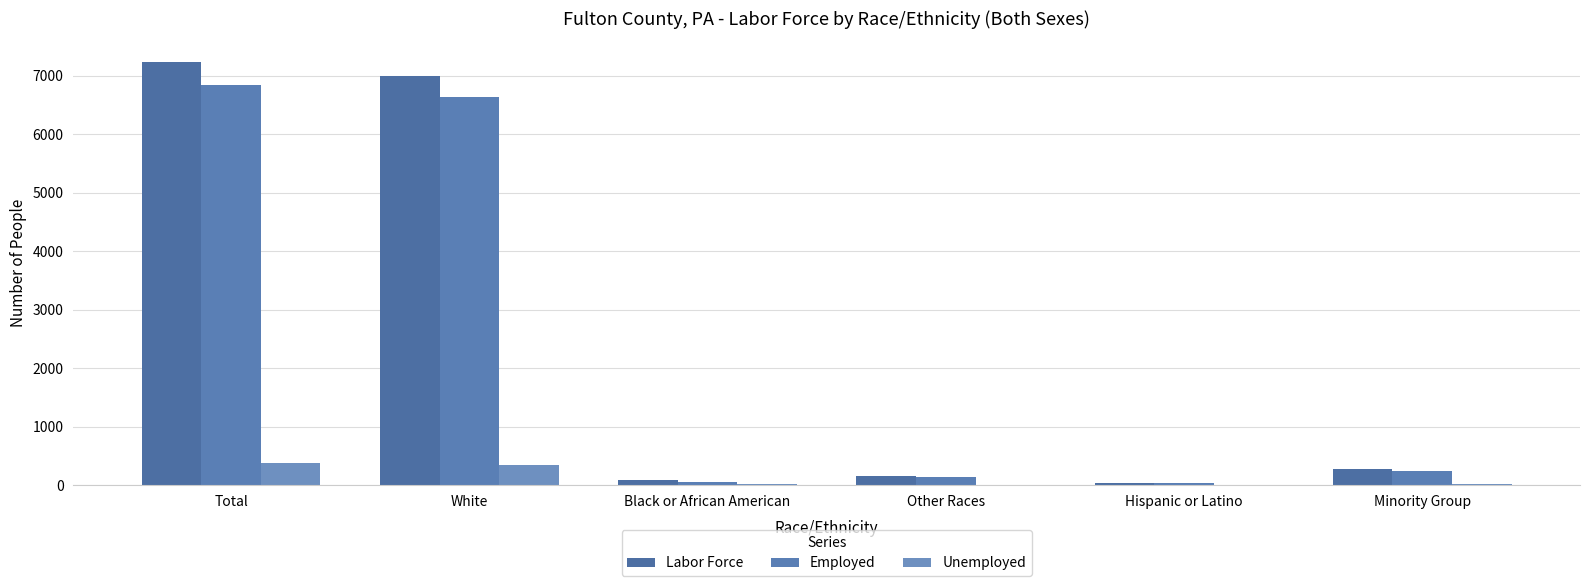

How many groups of bars are there?

6